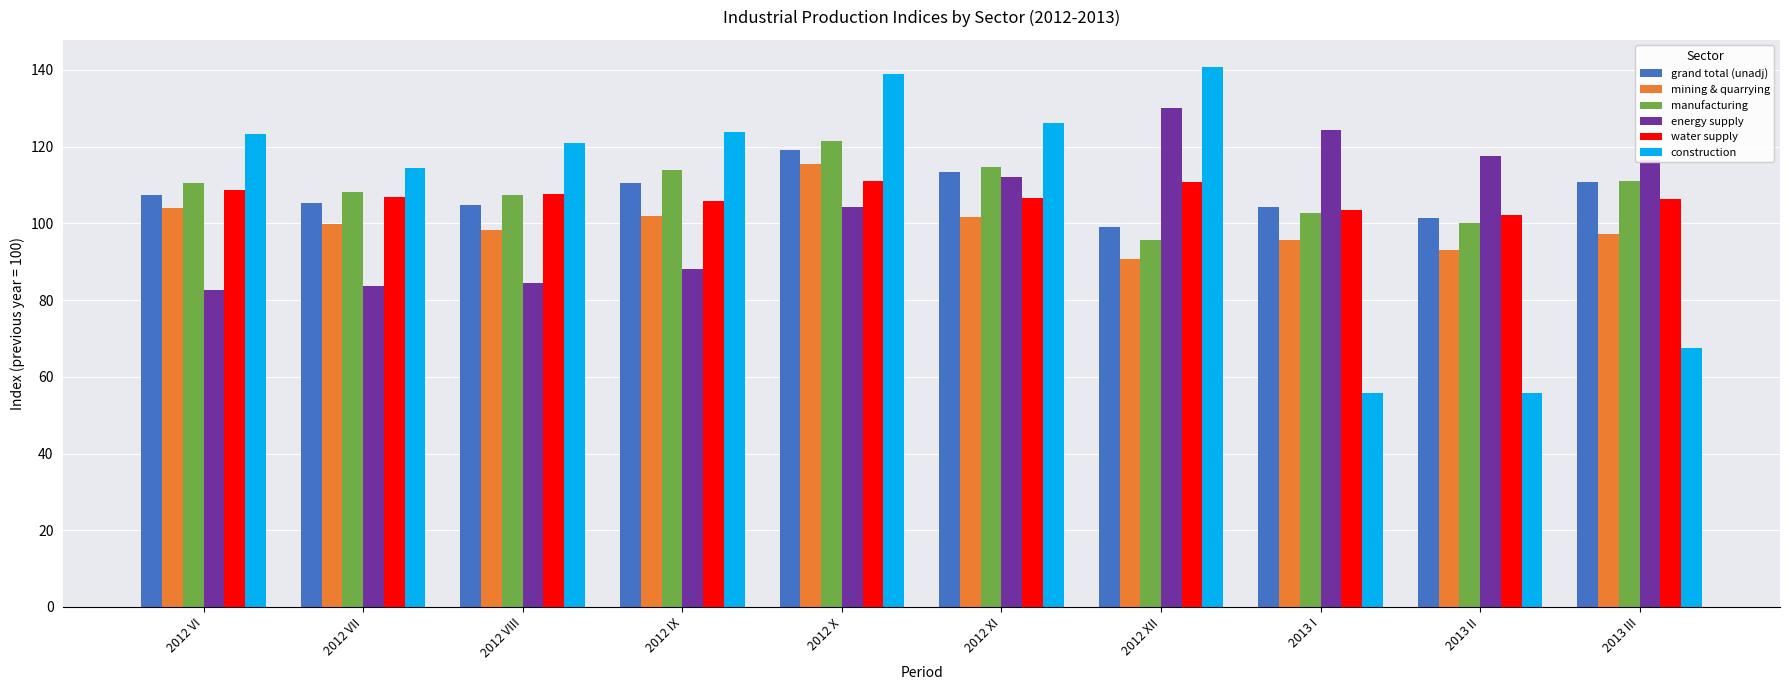

What is the label of the 10th bar from the left?

2013 III